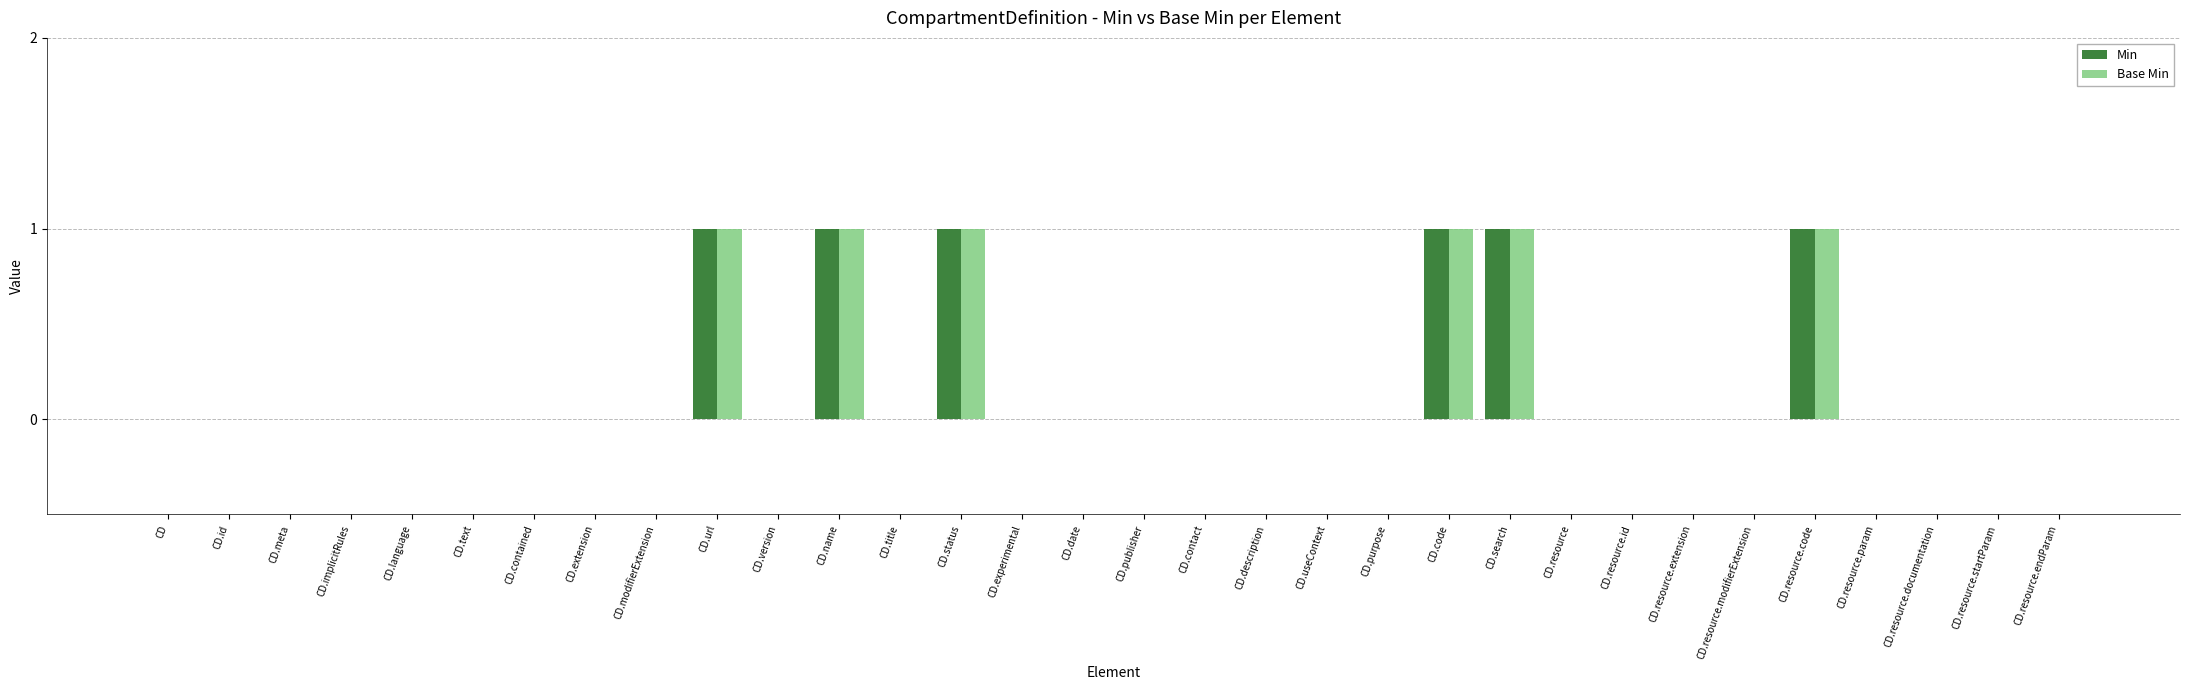

What is the sum of all Base Min values?

6